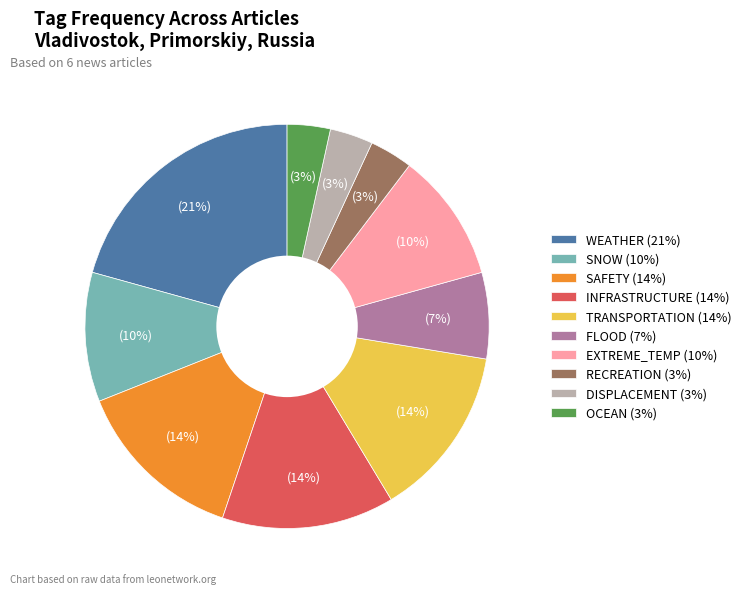

Which has a higher value, SNOW or DISPLACEMENT?

SNOW